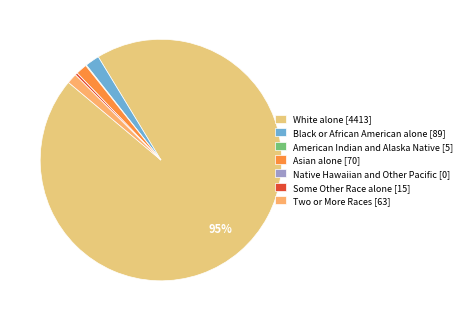

True or false: Asian alone accounts for 8% of the total.

False